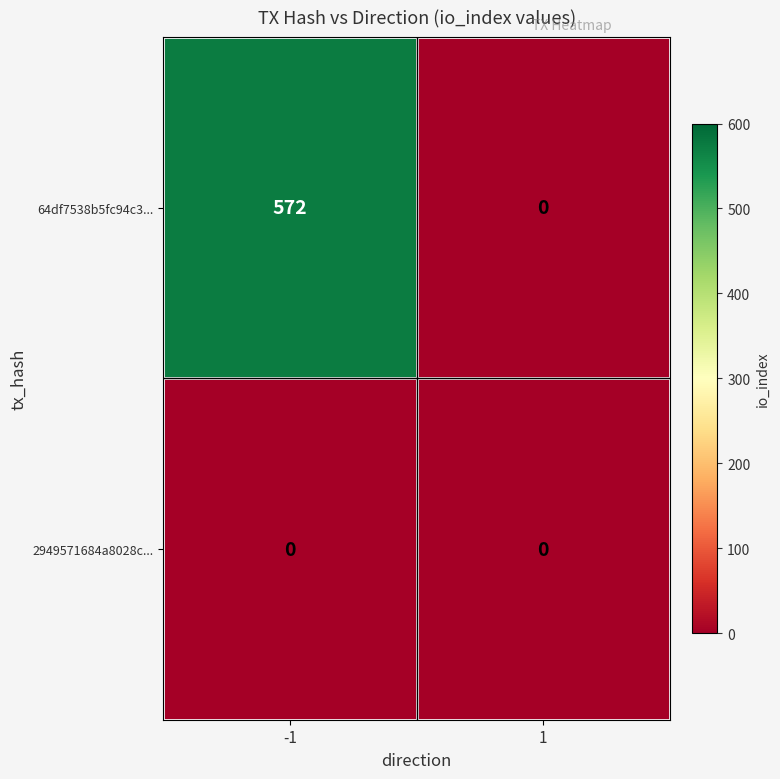

List the series in order of their peak value, lowest first.

2949571684a8028c..., 64df7538b5fc94c3...